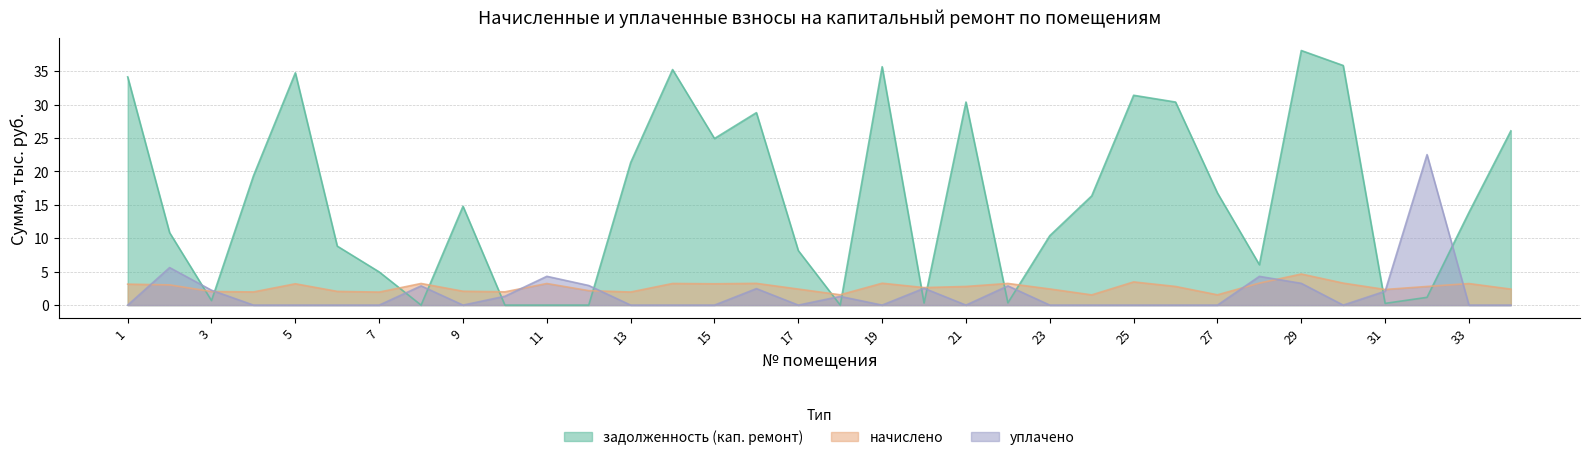

Reading right to left, what are all the values shown in this chart?

задолженность (кап. ремонт): 34=26.1	33=13.9	32=1.2	31=0.3	30=35.8	29=38.1	28=6.0	27=16.8	26=30.4	25=31.4	24=16.3	23=10.4	22=0.3	21=30.4	20=0.3	19=35.7	18=0.0	17=8.2	16=28.8	15=24.9	14=35.2	13=21.3	12=0.0	11=0.0	10=0.0	9=14.8	8=0.0	7=5.0	6=8.8	5=34.8	4=19.3	3=0.7	2=10.8	1=34.1
начислено: 34=2.4	33=3.2	32=2.8	31=2.3	30=3.3	29=4.7	28=3.3	27=1.5	26=2.8	25=3.5	24=1.5	23=2.4	22=3.2	21=2.8	20=2.6	19=3.3	18=1.5	17=2.4	16=3.3	15=3.2	14=3.2	13=2.0	12=2.2	11=3.2	10=2.0	9=2.1	8=3.2	7=1.9	6=2.1	5=3.2	4=2.0	3=2.0	2=3.0	1=3.1
уплачено: 34=0.0	33=0.0	32=22.5	31=2.1	30=0.0	29=3.3	28=4.3	27=0.0	26=0.0	25=0.0	24=0.0	23=0.0	22=2.9	21=0.0	20=2.5	19=0.0	18=1.3	17=0.0	16=2.5	15=0.0	14=0.0	13=0.0	12=2.9	11=4.3	10=1.3	9=0.0	8=2.9	7=0.0	6=0.0	5=0.0	4=0.0	3=2.2	2=5.6	1=0.0